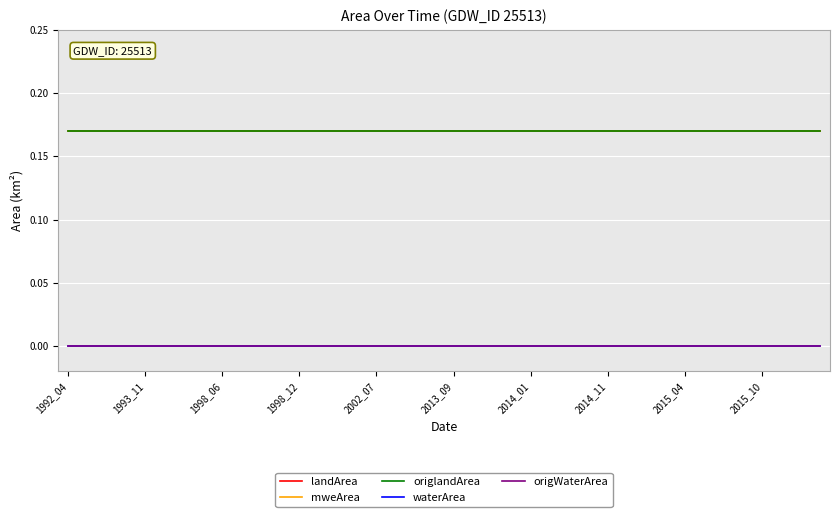

At which category does the chart reach its peak across all series?

1992_04